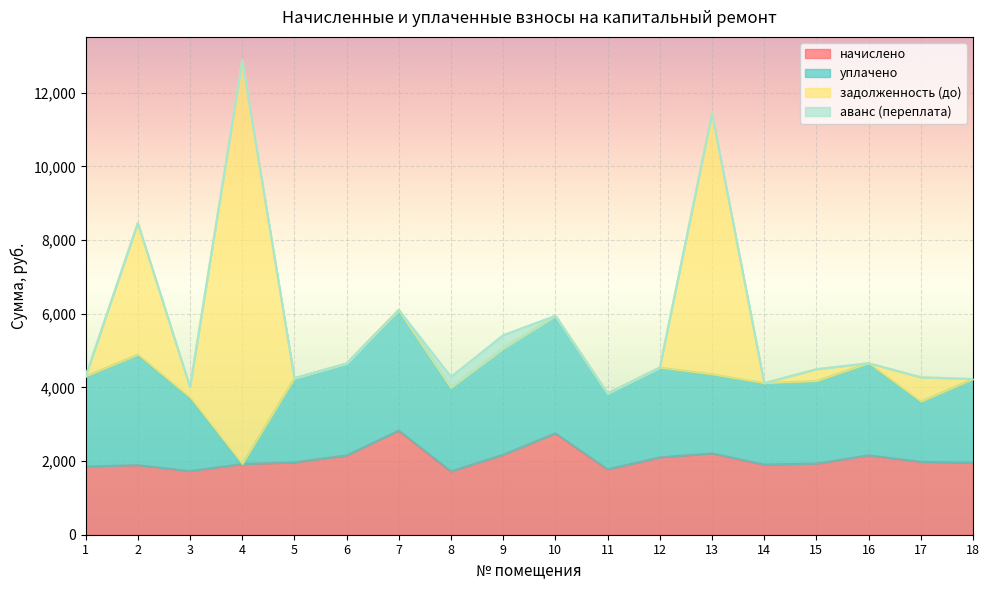

Where does the начислено series first go above 1965?

5